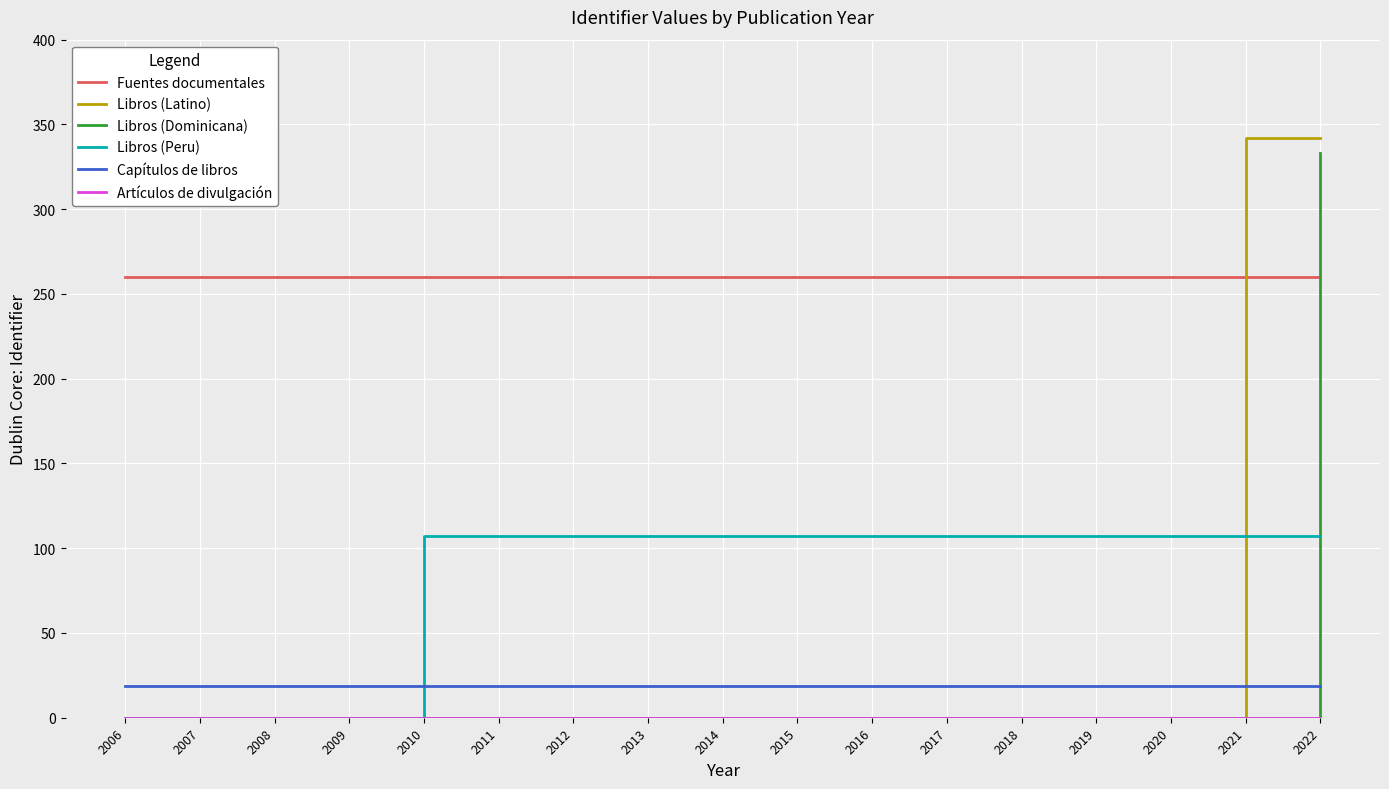

At which category is the sum across all series the highest?

2022